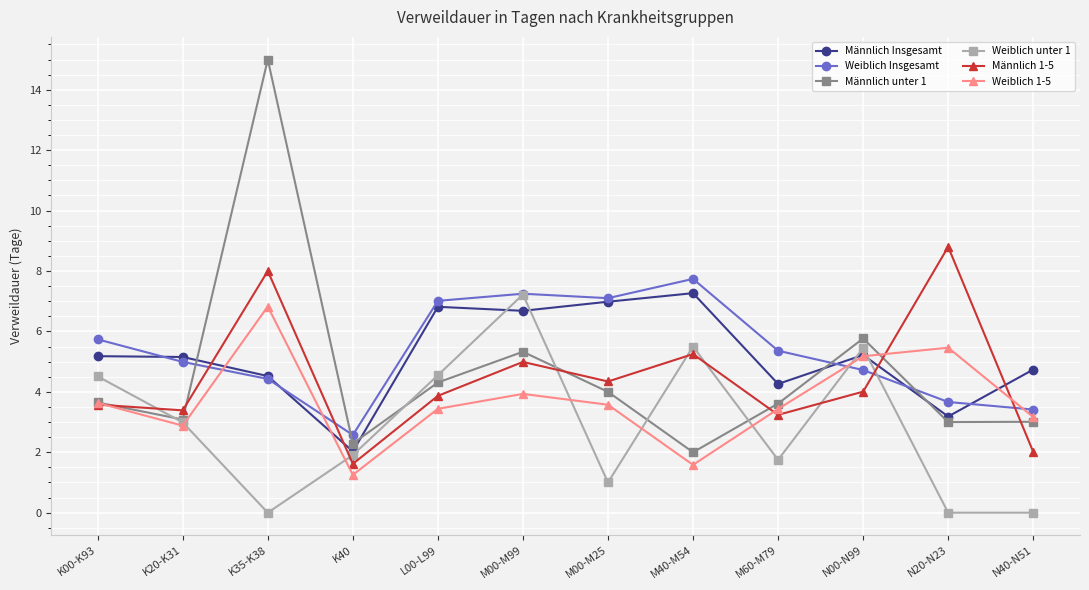

What is the difference between the highest and lowest values at M00-M25?

6.1